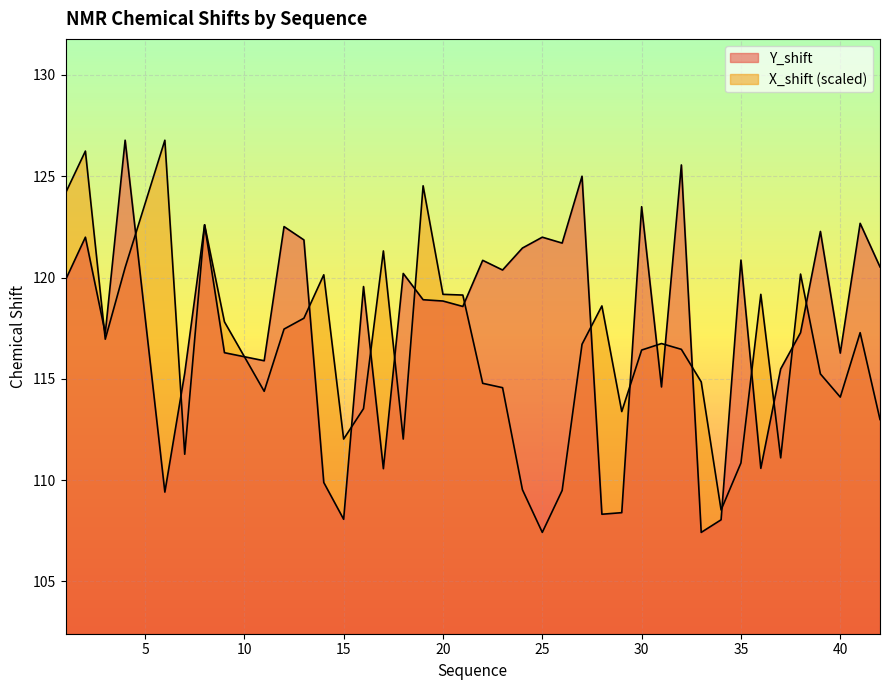

How many values in the X_shift series are below 116?

18